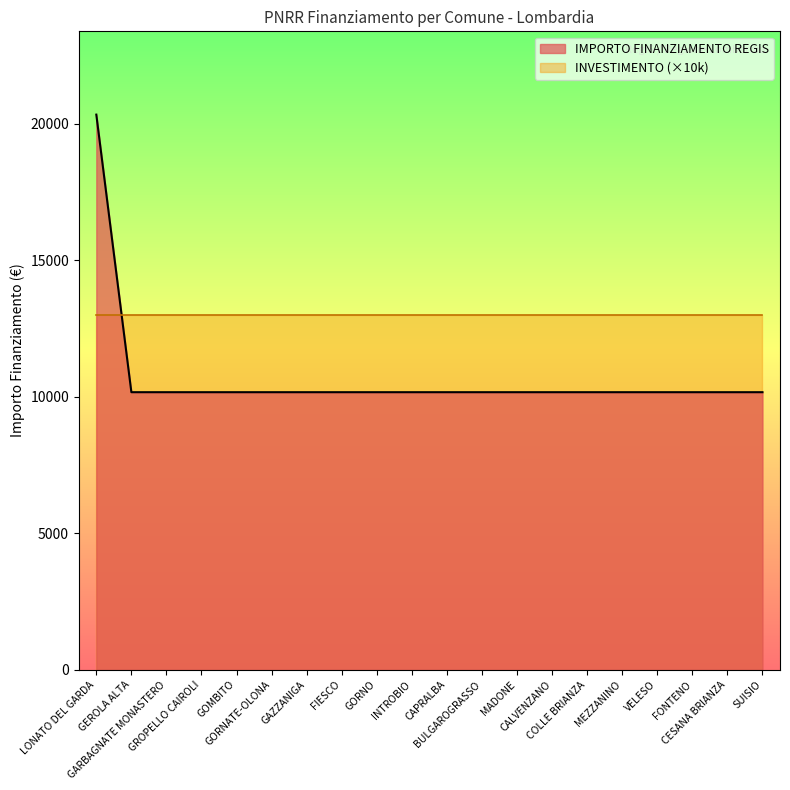

List the labels in order of value, smallest first.

GEROLA ALTA, GARBAGNATE MONASTERO, GROPELLO CAIROLI, GOMBITO, GORNATE-OLONA, GAZZANIGA, FIESCO, GORNO, INTROBIO, CAPRALBA, BULGAROGRASSO, MADONE, CALVENZANO, COLLE BRIANZA, MEZZANINO, VELESO, FONTENO, CESANA BRIANZA, SUISIO, LONATO DEL GARDA